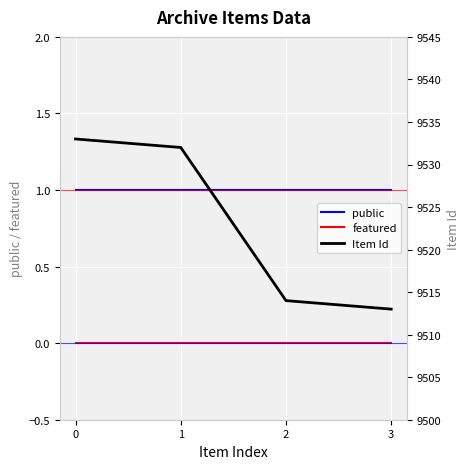

Rank the categories by featured value from highest to lowest.

0, 1, 2, 3